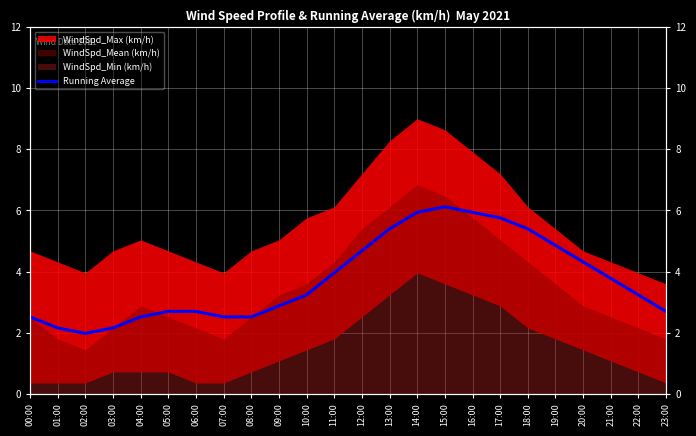

What is the label of the 5th point from the left?

04:00